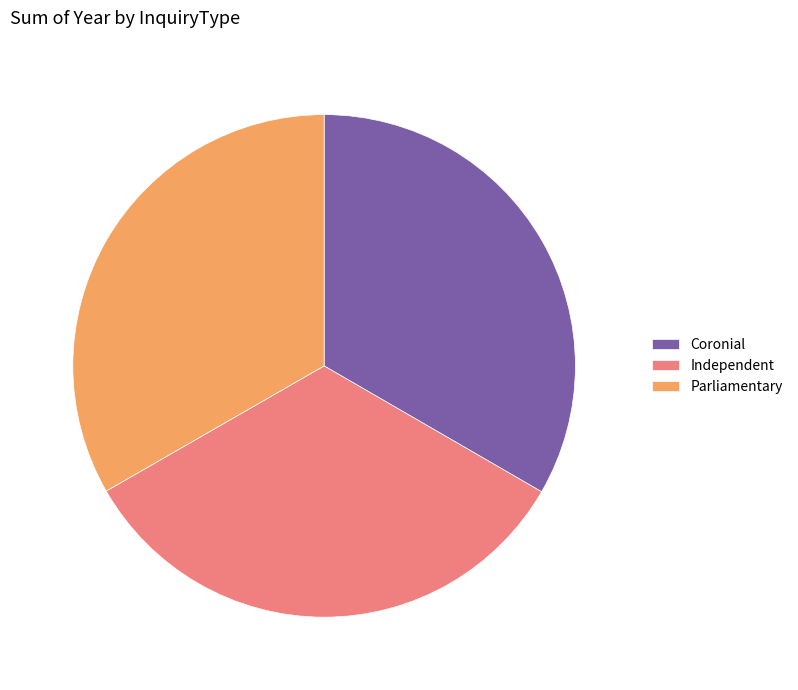

Do Parliamentary and Coronial together represent more than half of the pie?

Yes